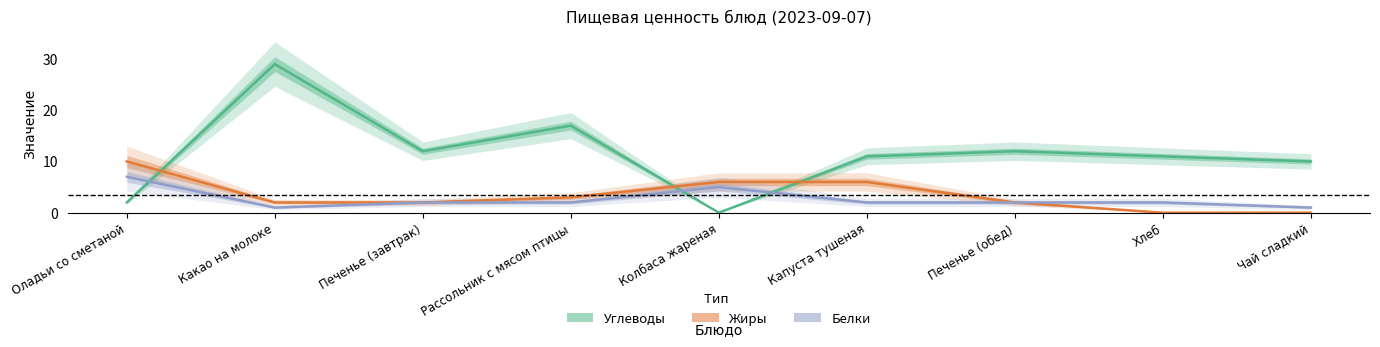

At which label does Жиры first exceed 2?

Оладьи со сметаной